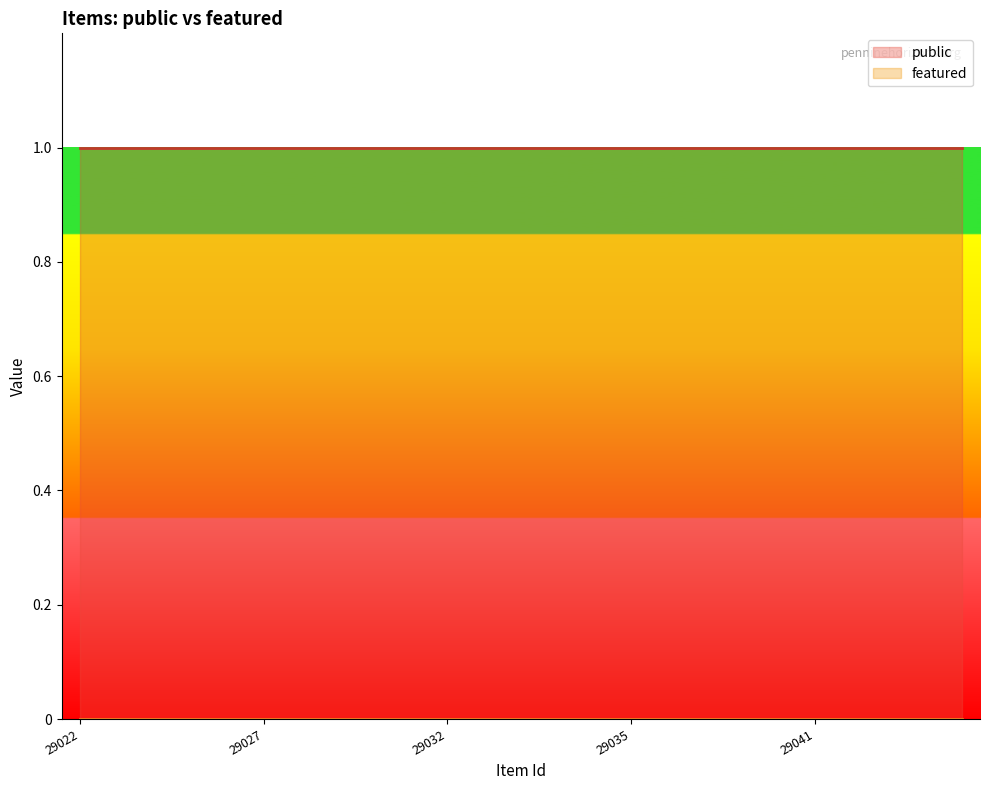

What is the total value across all series at 29041?

1